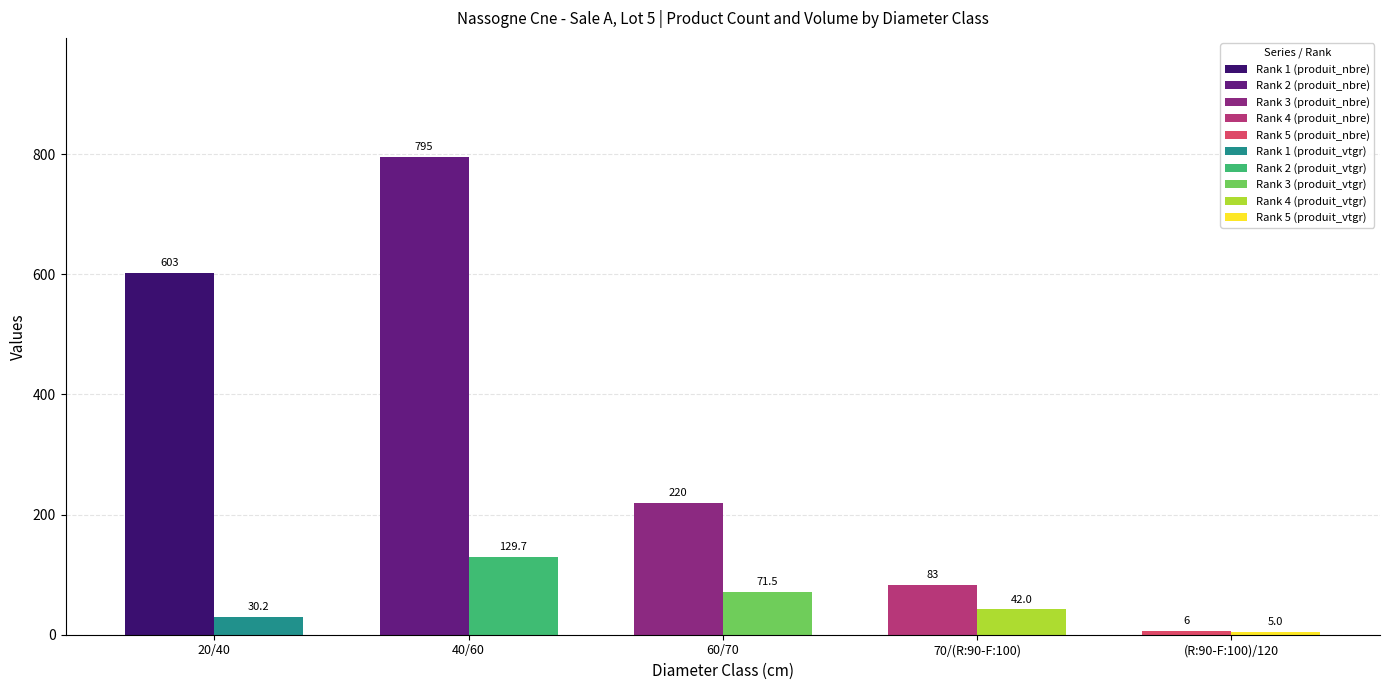

Which label corresponds to the largest value in the chart?

40/60